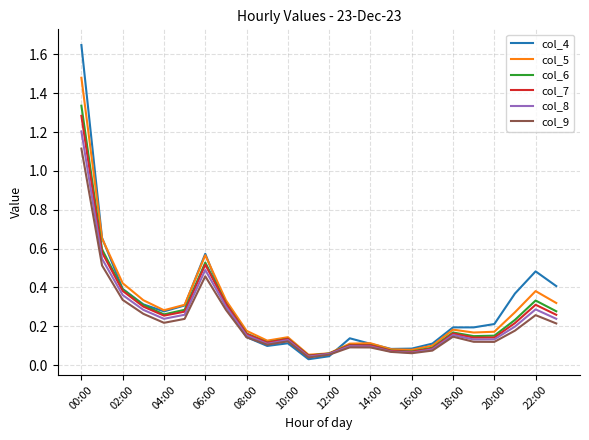

Which series has the widest spread of values?

col_4